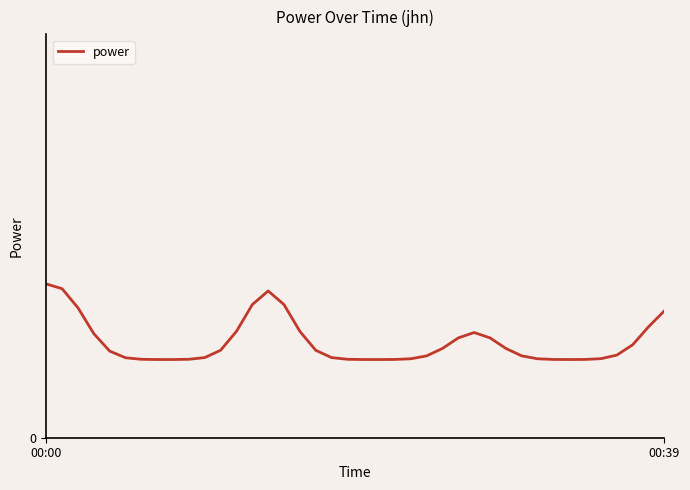

Is this an area chart (filled region under the line)?

No